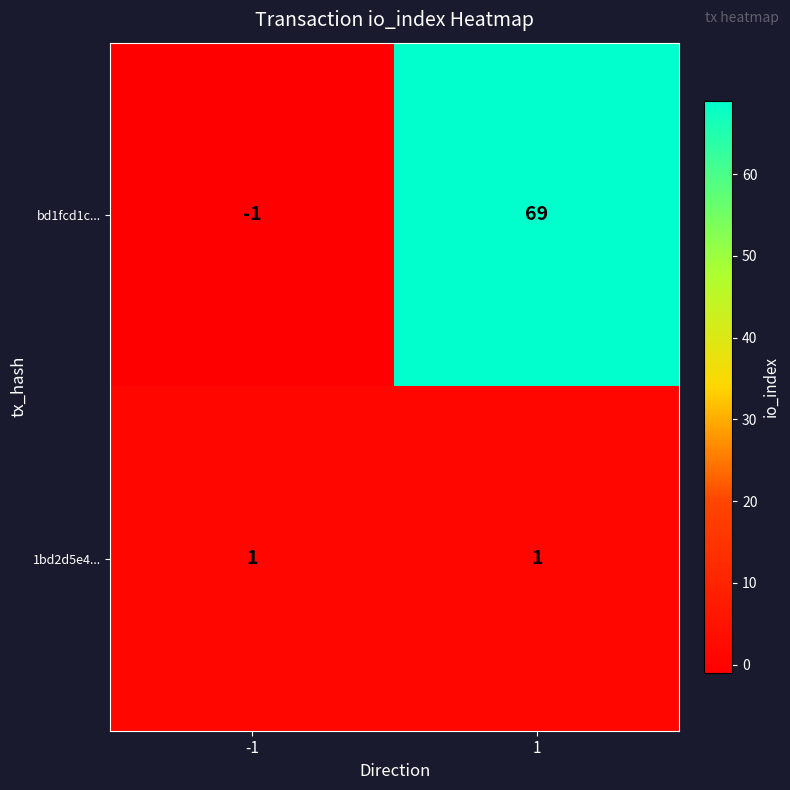

What is the maximum value for bd1fcd1c...?

69